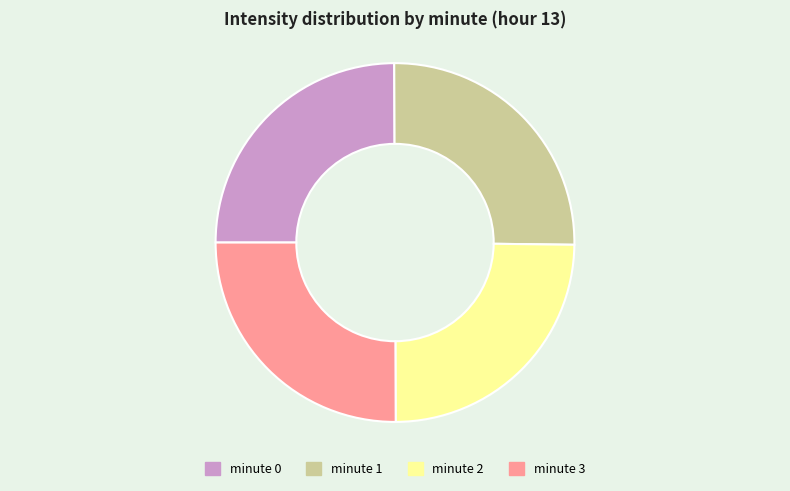

Does minute 0 represent more than half of the total?

No